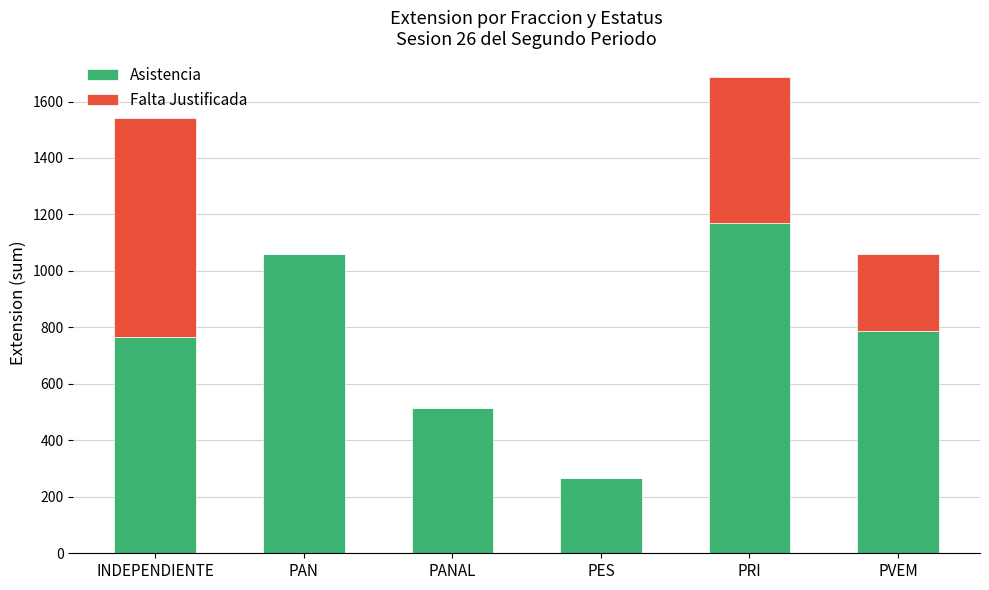

True or false: Asistencia has a value of 114 at PES.

False